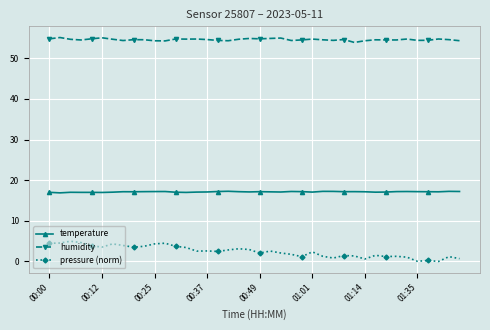

What is the value of the pressure (norm) point at the 6th from the left?

3.5